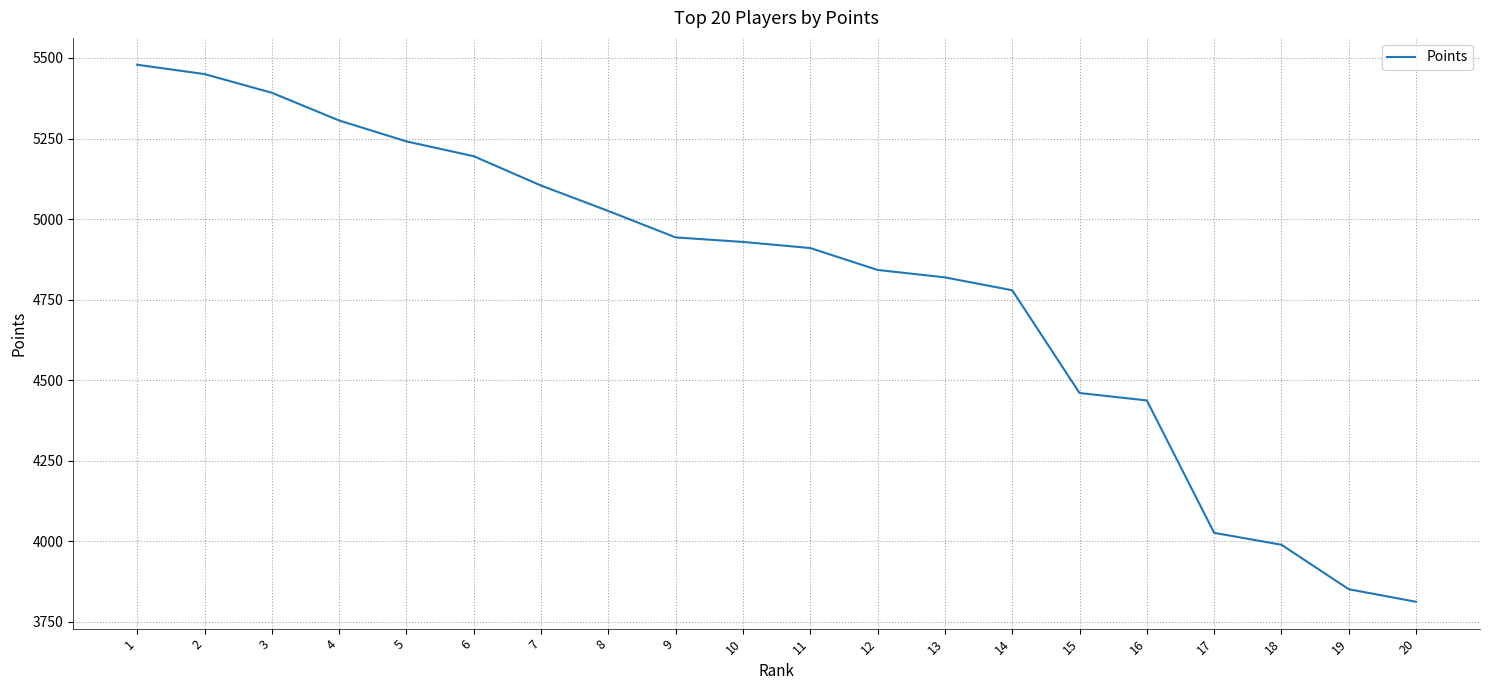

How many series are shown in this chart?

1